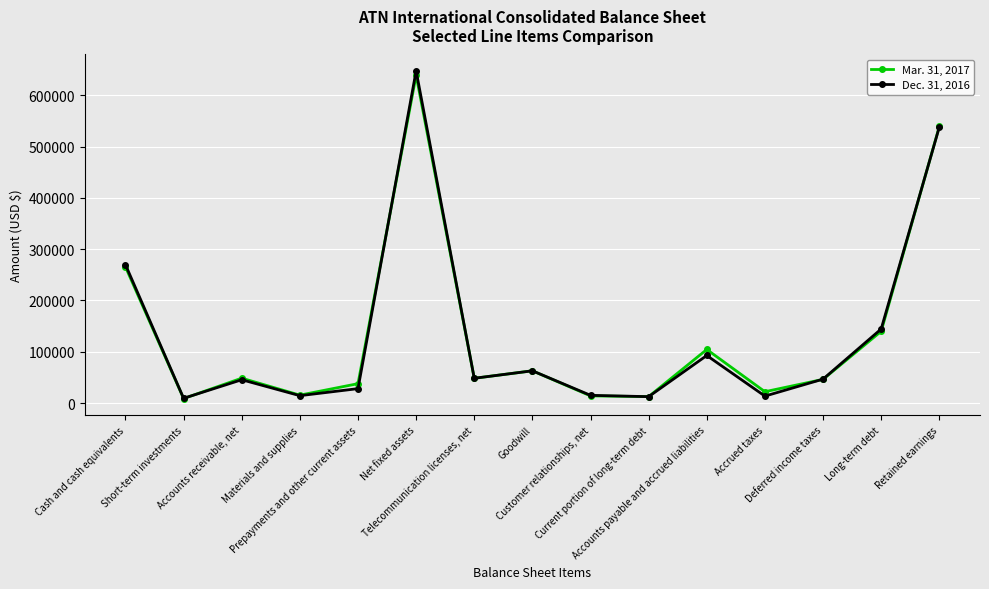

Read the Mar. 31, 2017 value at Cash and cash equivalents, to the nearest 10.

265540